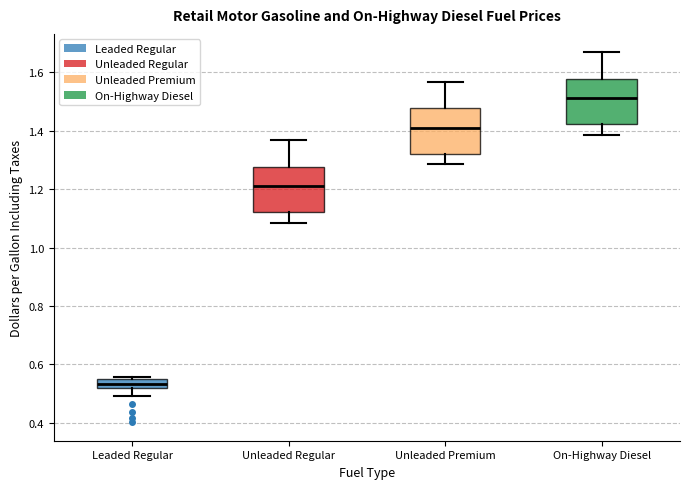

Reading left to right, read every box against the y-axis: the position of its median line, the range the box covers, and the ends of its whiskers. The values are not printed on the chart, so give them approximately, as read against the axis.

Leaded Regular: median 0.54, box 0.52 to 0.56, whiskers 0.50 to 0.56 (just above the box's upper edge)
Unleaded Regular: median 1.20, box 1.12 to 1.28, whiskers 1.08 to 1.36
Unleaded Premium: median 1.40, box 1.32 to 1.48, whiskers 1.28 to 1.56
On-Highway Diesel: median 1.52, box 1.42 to 1.58, whiskers 1.38 to 1.66